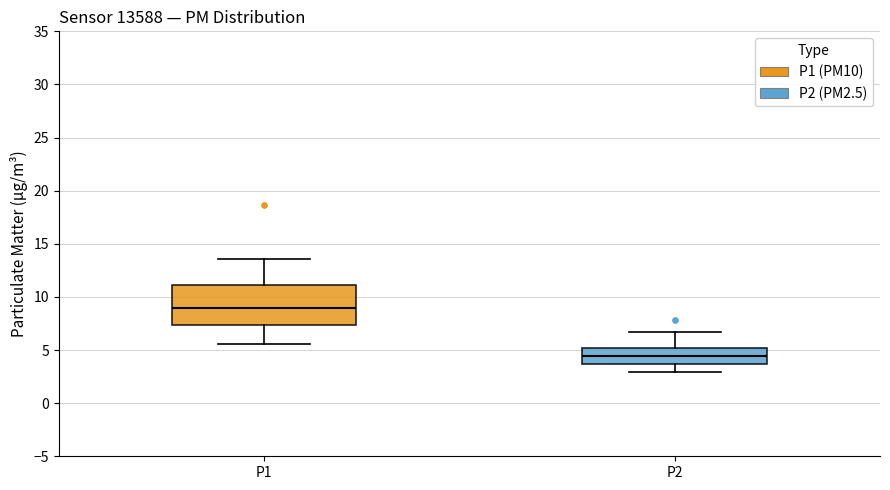

Which box has the lowest median line?

P2